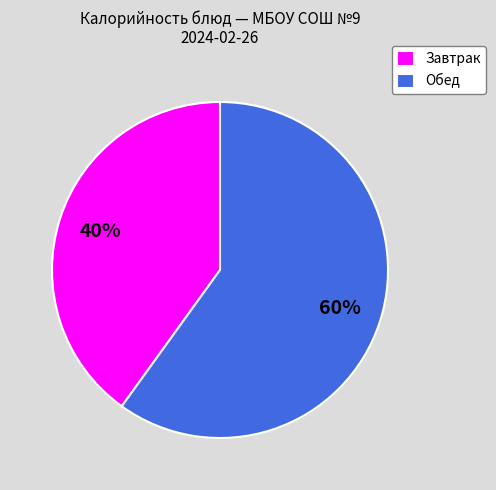

Is there any slice that represents more than half of the pie?

Yes